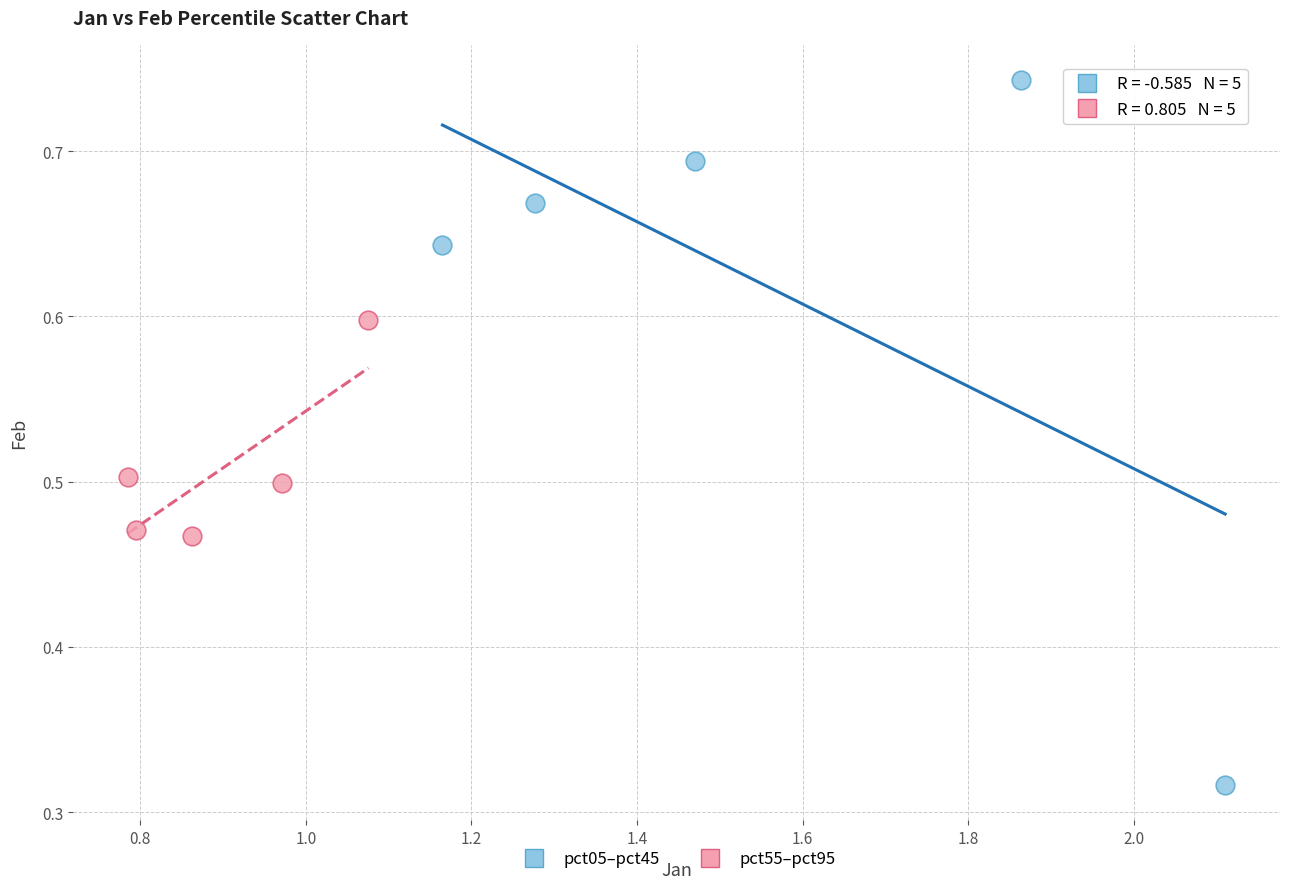

Which series reaches the maximum Y coordinate?

pct05–pct45